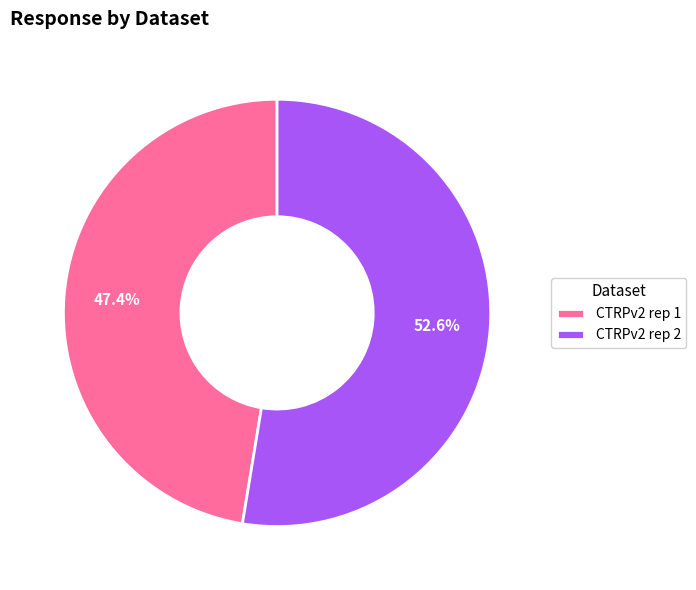

Which category has the smallest portion of the pie?

CTRPv2 rep 1